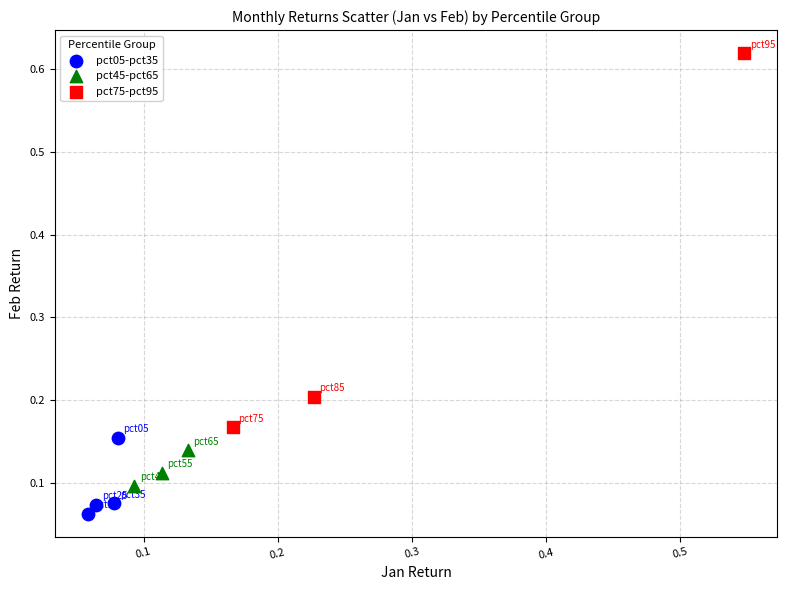

Which series reaches the minimum Y coordinate?

pct05-pct35